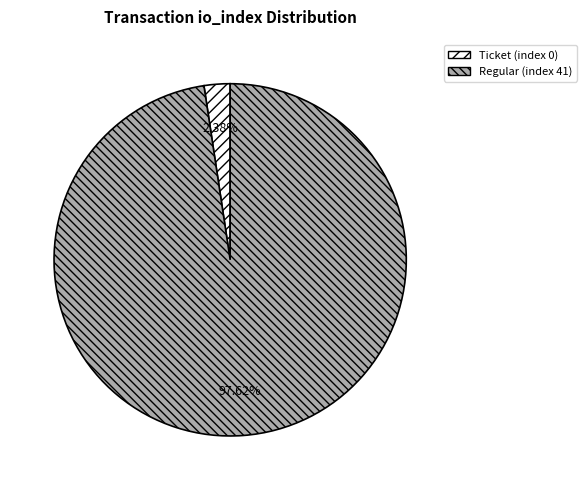

Rank the categories by value from lowest to highest.

Ticket (index 0), Regular (index 41)